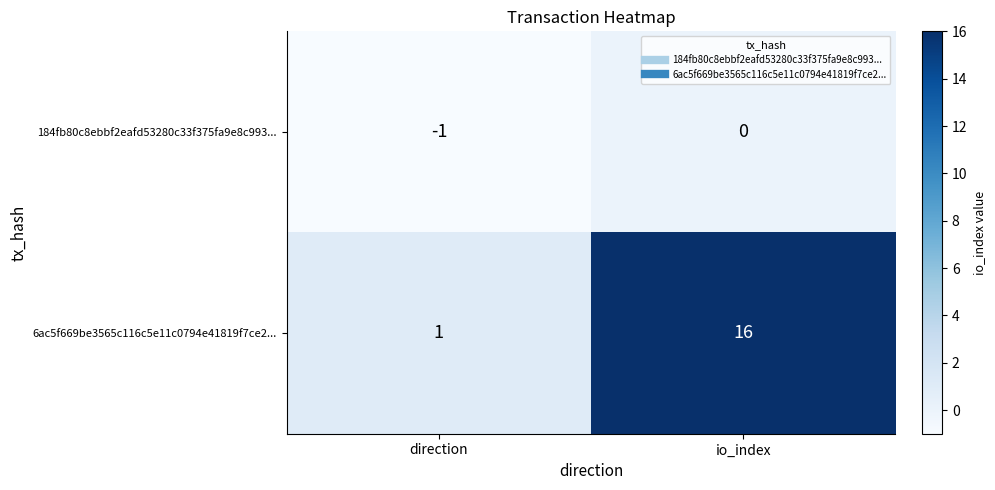

Between direction and io_index, which series saw the biggest shift?

6ac5f669be3565c116c5e11c0794e41819f7ce2...